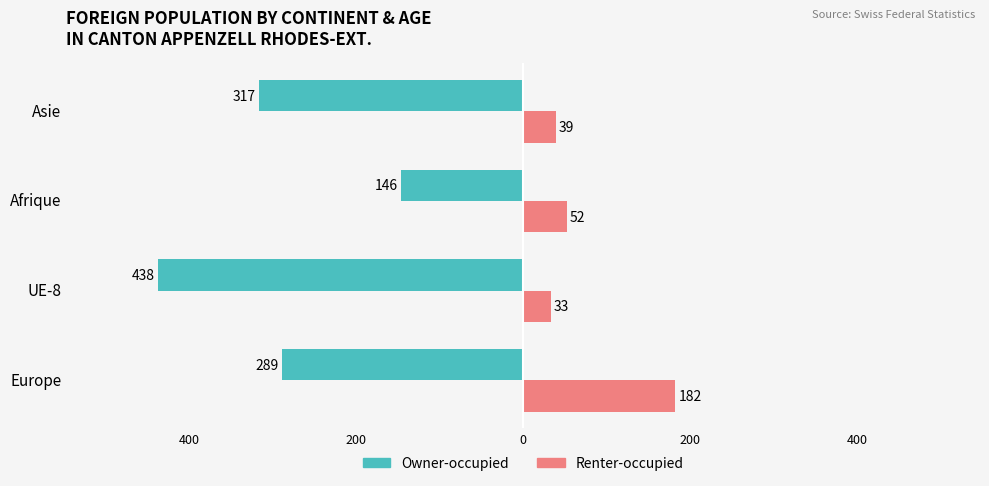

What are all the series names shown in the legend?

Owner-occupied, Renter-occupied